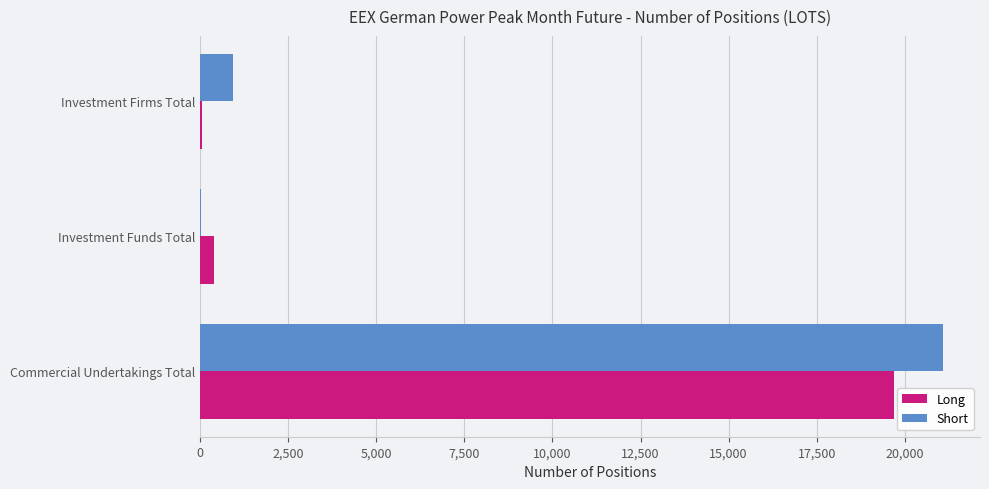

True or false: Long has a value of 8534 at Commercial Undertakings Total.

False